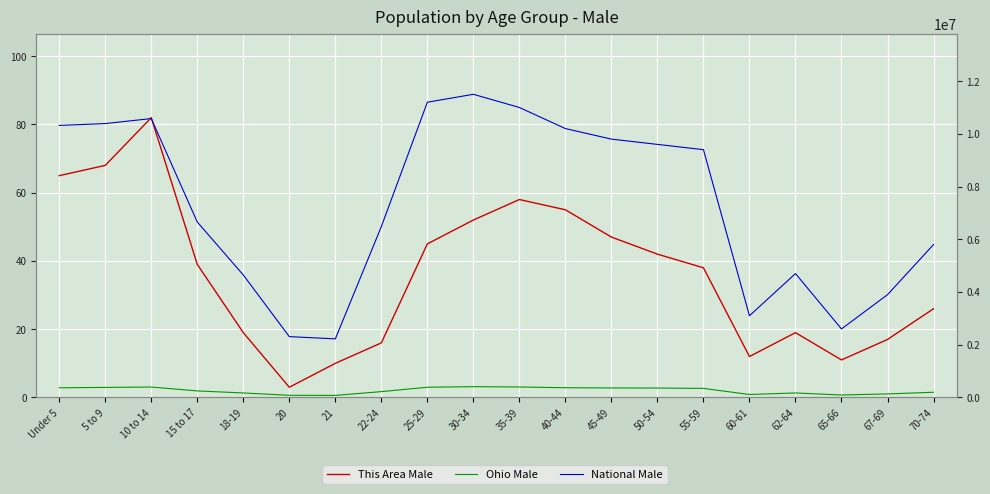

Which category has the highest value in the Ohio Male series?

30-34